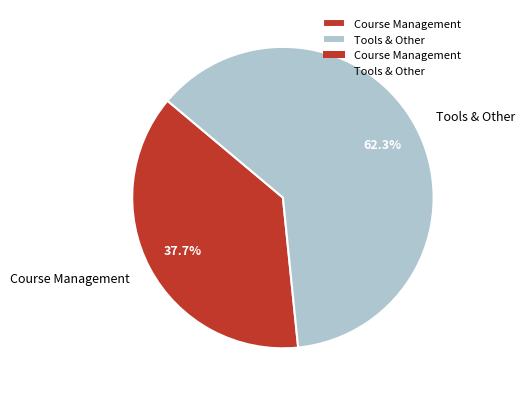

Does Course Management represent more than half of the total?

No